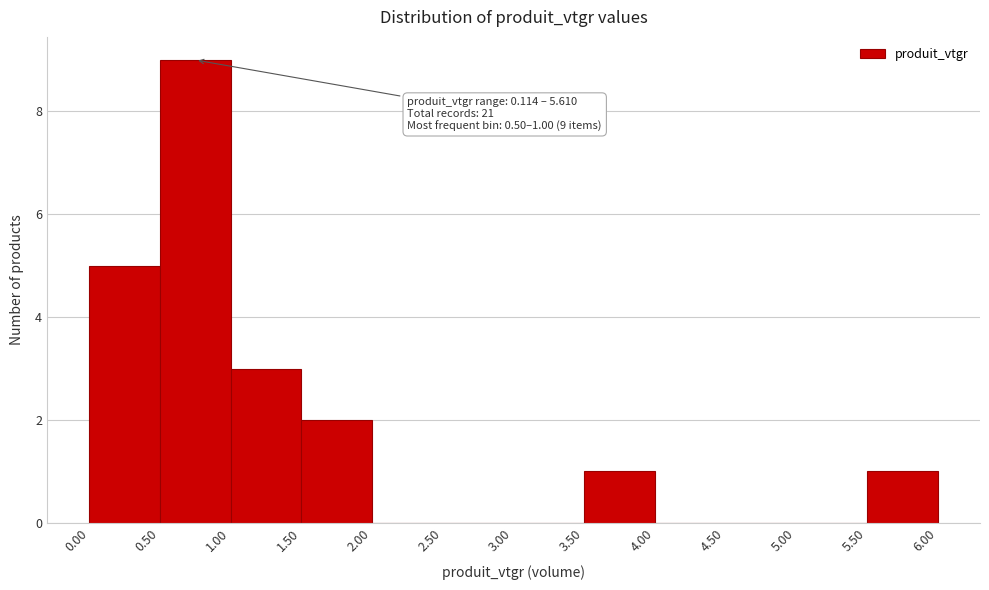

Over which range of the x-axis is the bar tallest?

0.50 to 1.00